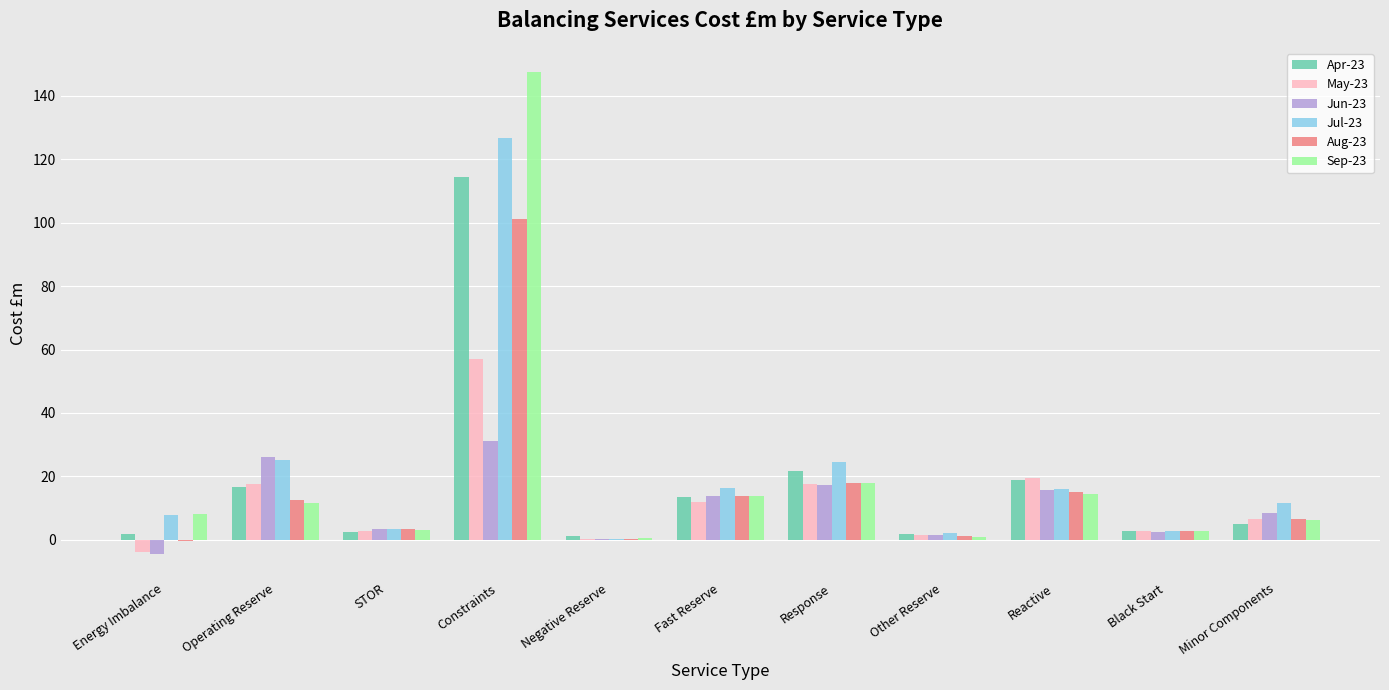

What is the total value across all series at Minor Components?

44.5